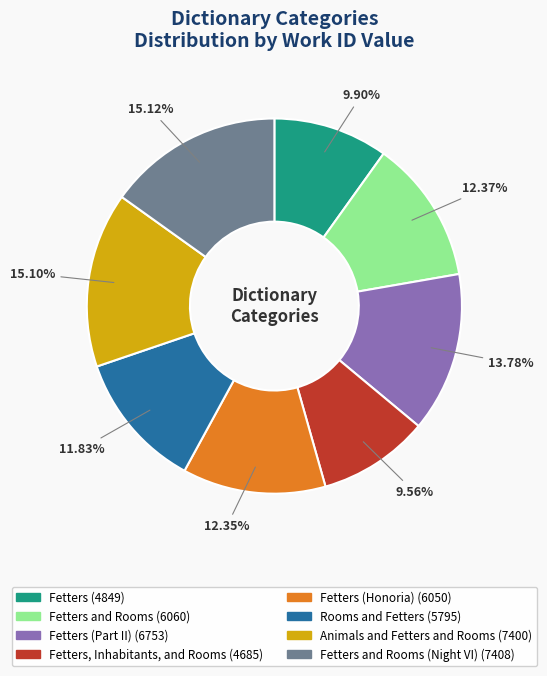

Is there a majority slice in this chart?

No